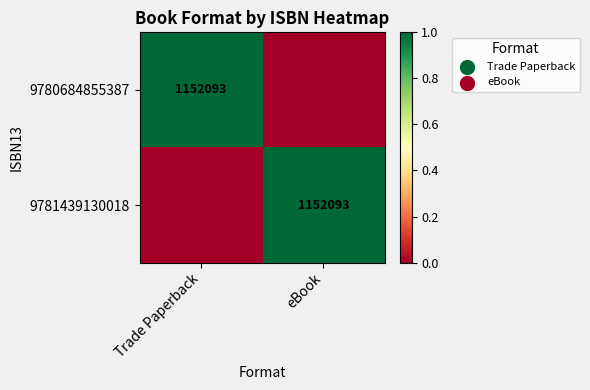

At how many categories does at least one series exceed 0?

2